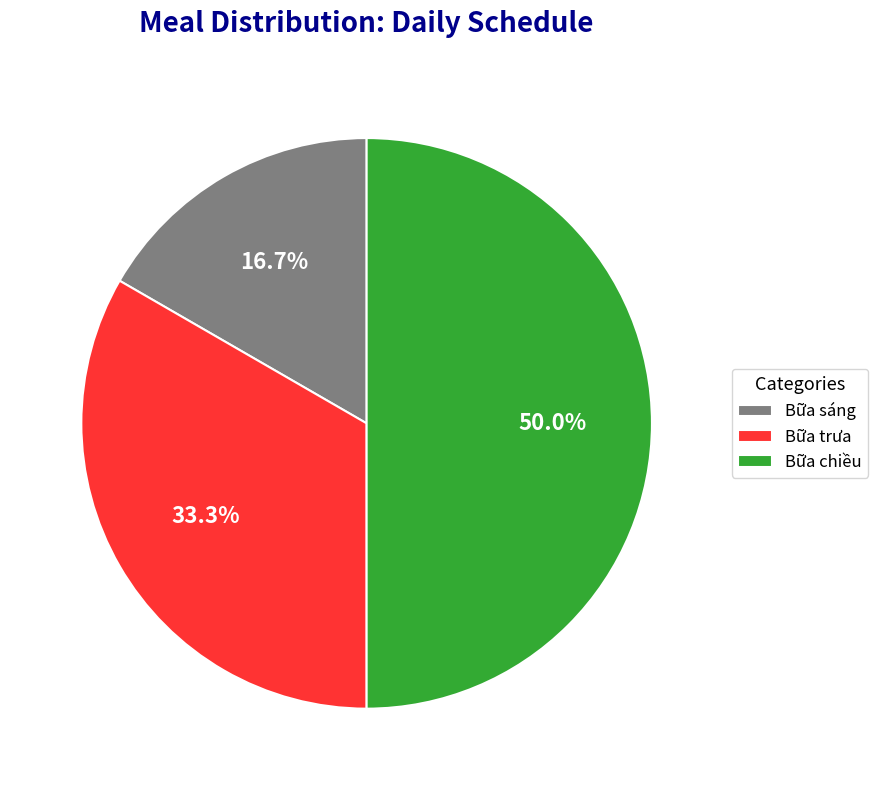

Is Bữa trưa the majority of the pie?

No